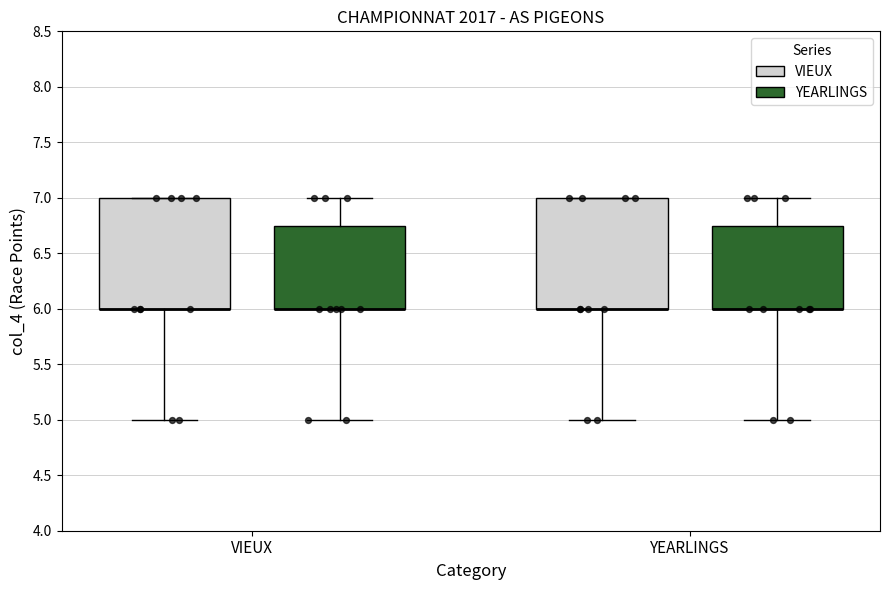

Reading left to right, transcribe this box plot: for each box, give where its median line is, the range the box spans, and where its two whiskers end, as read against the y-axis. The values are not printed on the chart, so give them approximately, as read against the axis.

VIEUX (VIEUX): median 6.00 (drawn on the box's lower edge), box 6.00 to 7.00, whiskers 5.00 to 7.00
VIEUX (YEARLINGS): median 6.00 (drawn on the box's lower edge), box 6.00 to 6.75, whiskers 5.00 to 7.00
YEARLINGS (VIEUX): median 6.00 (drawn on the box's lower edge), box 6.00 to 7.00, whiskers 5.00 to 7.00
YEARLINGS (YEARLINGS): median 6.00 (drawn on the box's lower edge), box 6.00 to 6.75, whiskers 5.00 to 7.00